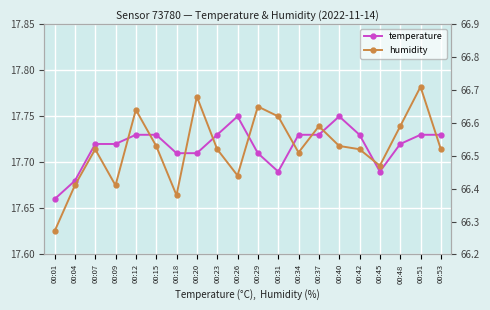

True or false: temperature and humidity cross at least once.

False